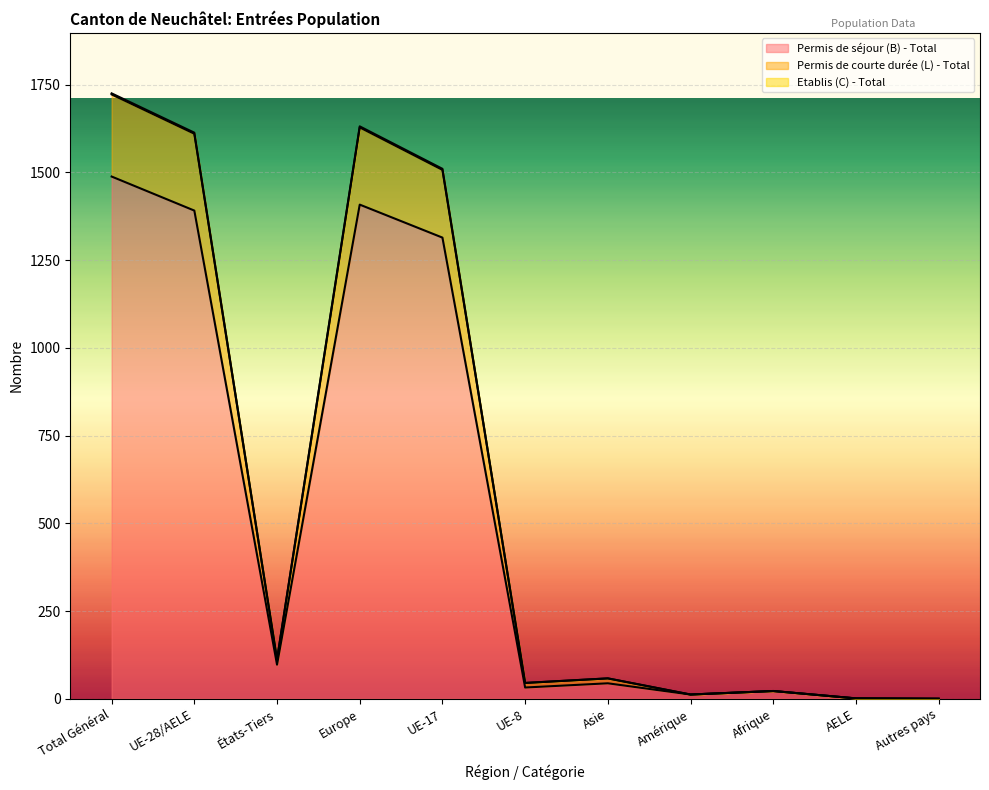

At which category is the sum across all series the highest?

Total Général